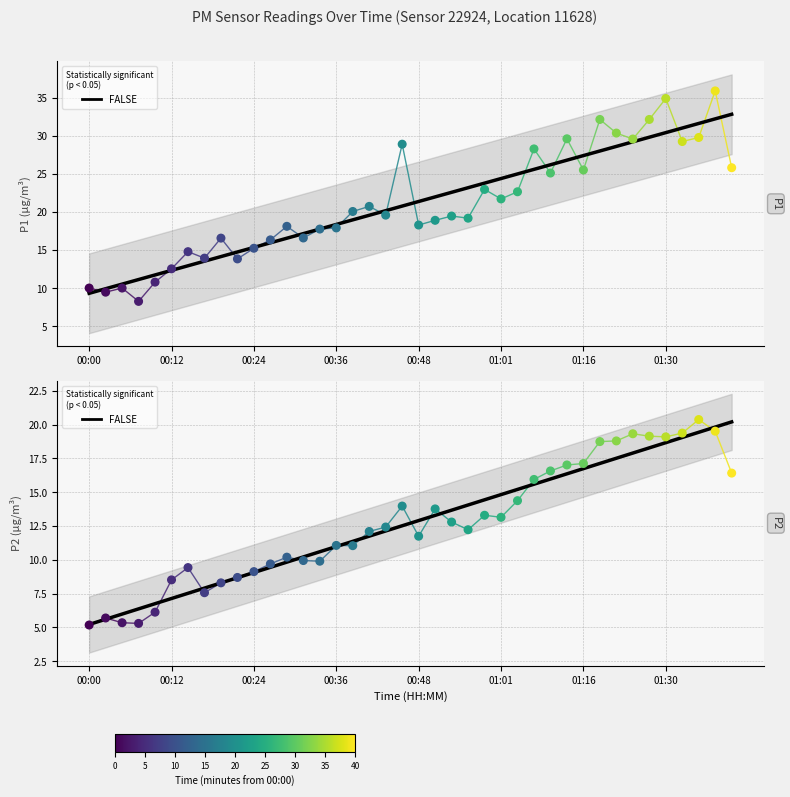

Is the value of Trend (FALSE) at 24 greater than the value of P2 at 8?

Yes